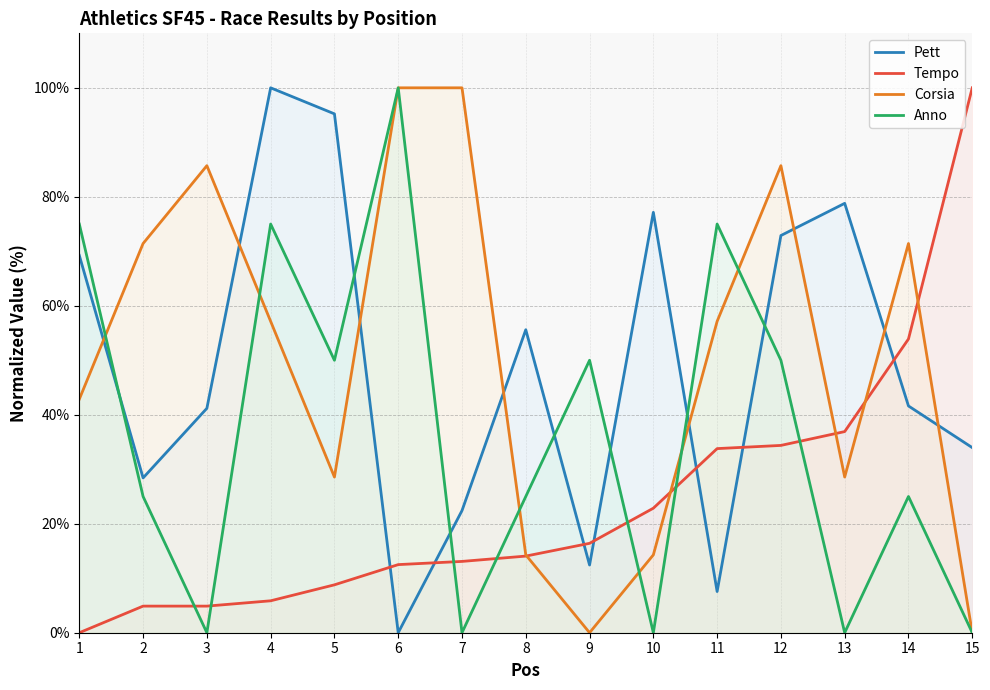

Which category has the highest value in the Pett series?

4